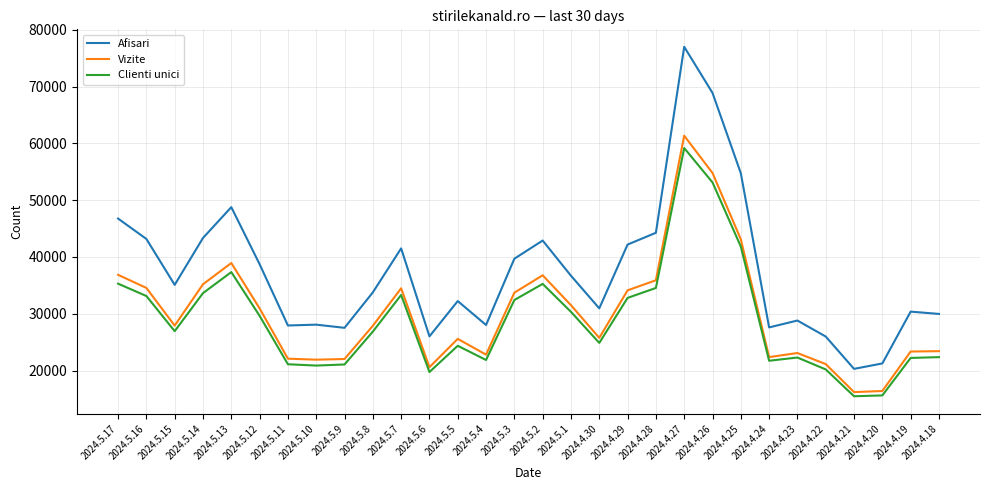

What is the maximum value shown in the chart?

76991